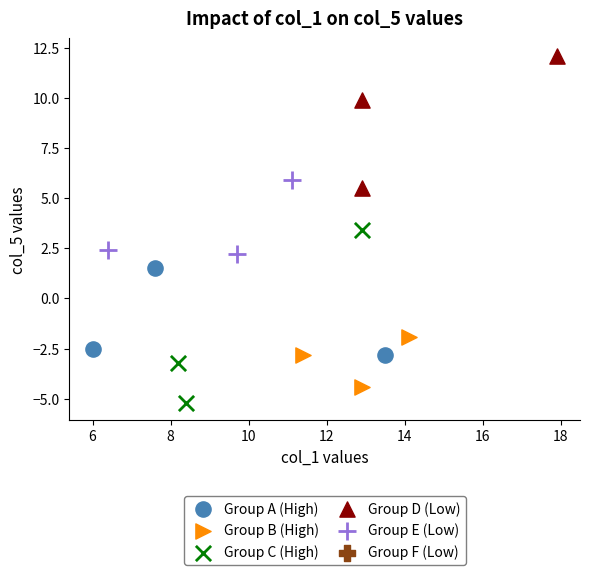

Which series reaches the minimum Y coordinate?

Group C (High)